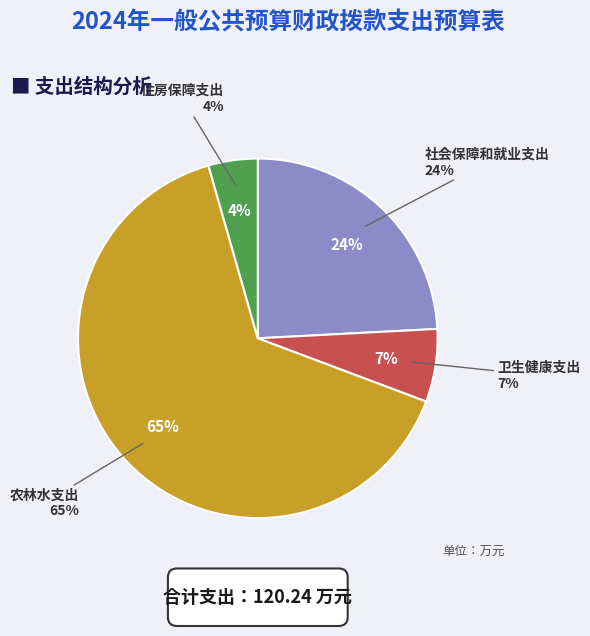

Is it true that 住房保障支出 is 4% of the pie?

True